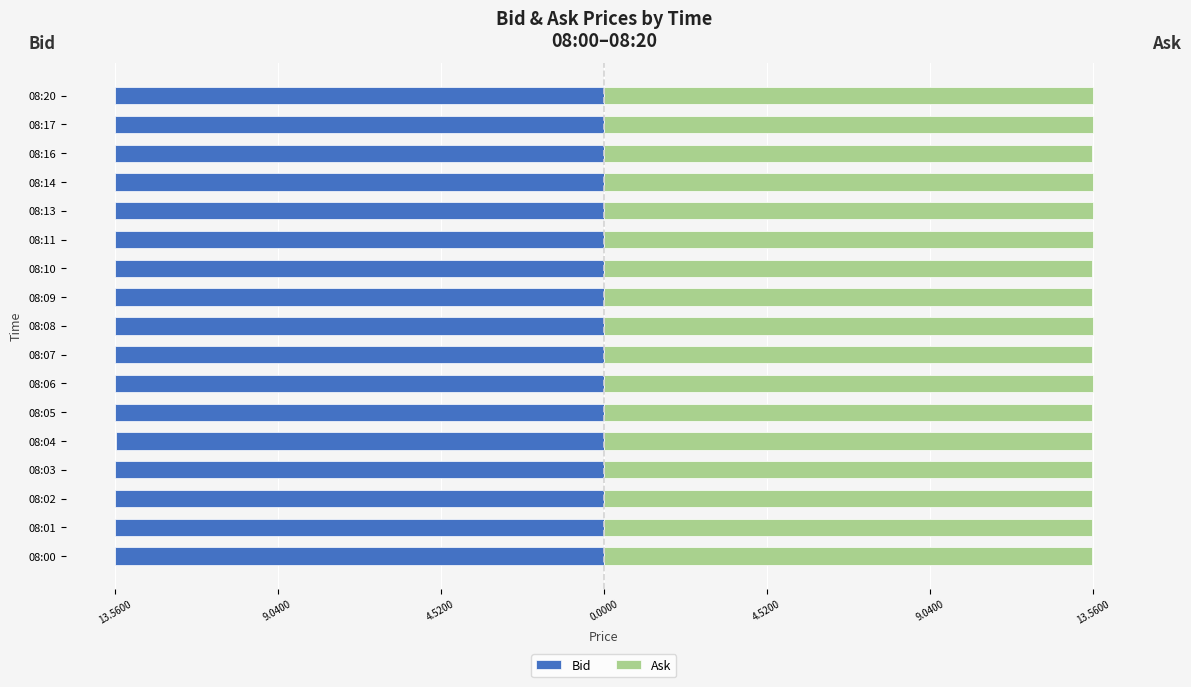

The value of Ask at 08:14 is 24.1. True or false?

False